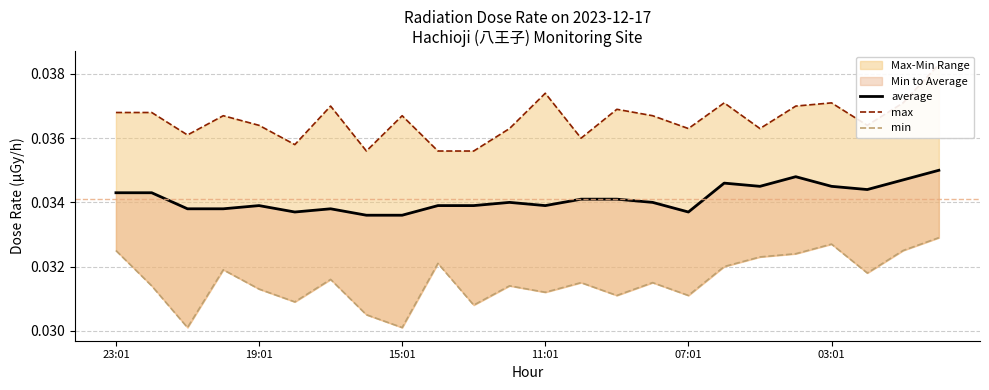

Rank the series by their maximum value, from highest to lowest.

max, average, min